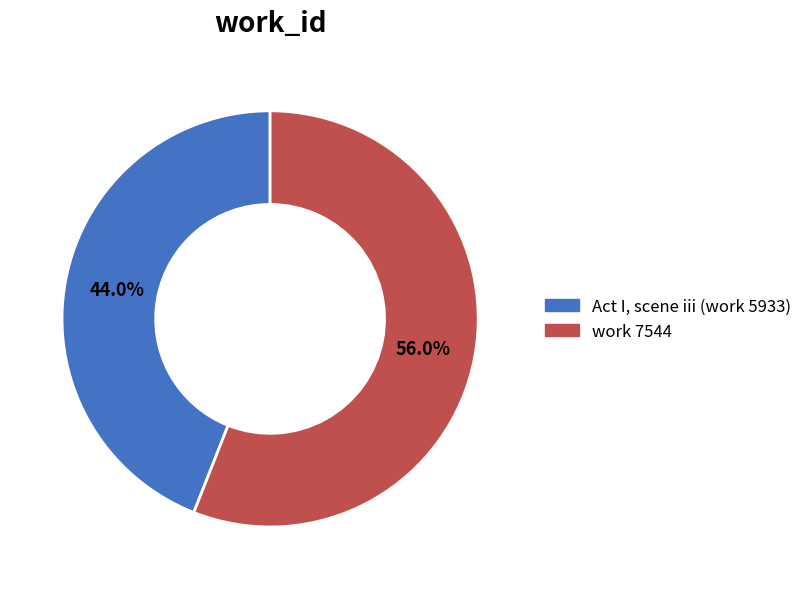

To the nearest percent, what percentage of the pie is work 7544?

56%